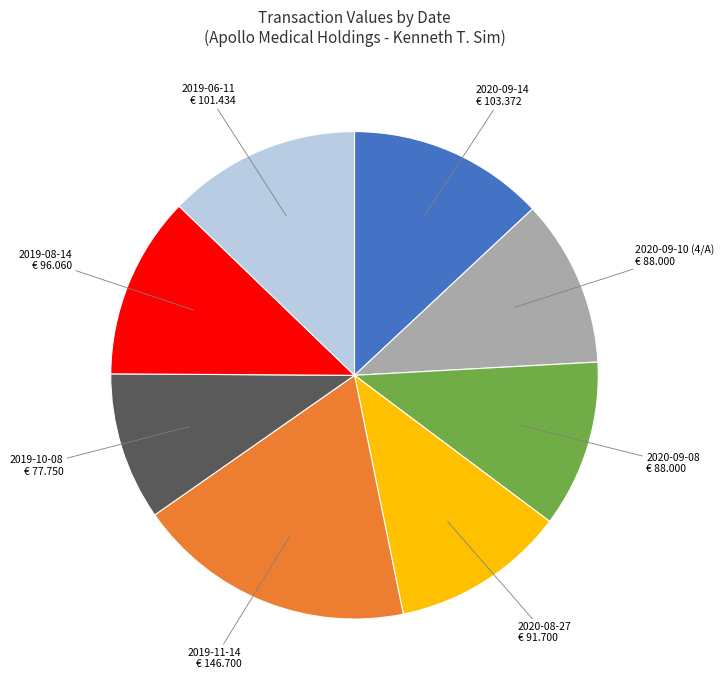

Is there any slice that represents more than half of the pie?

No